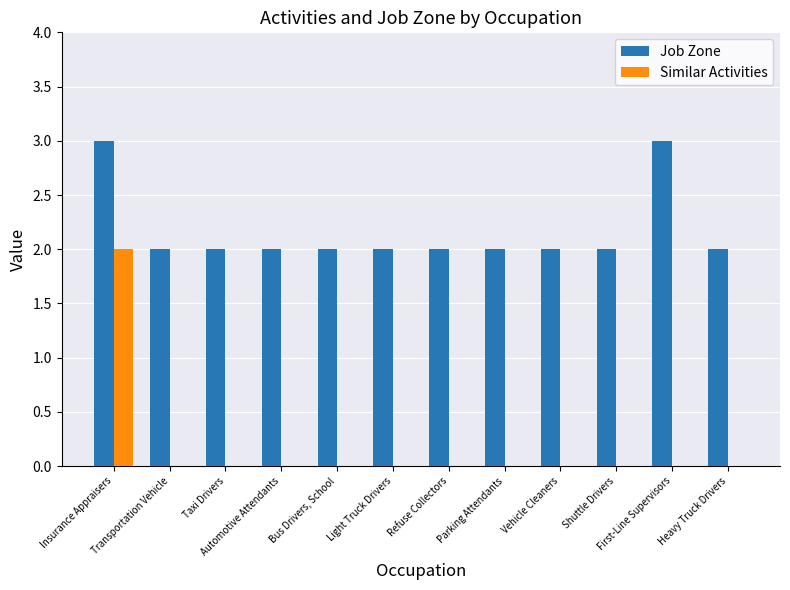

Count the Job Zone values in the range 2 to 3.

12